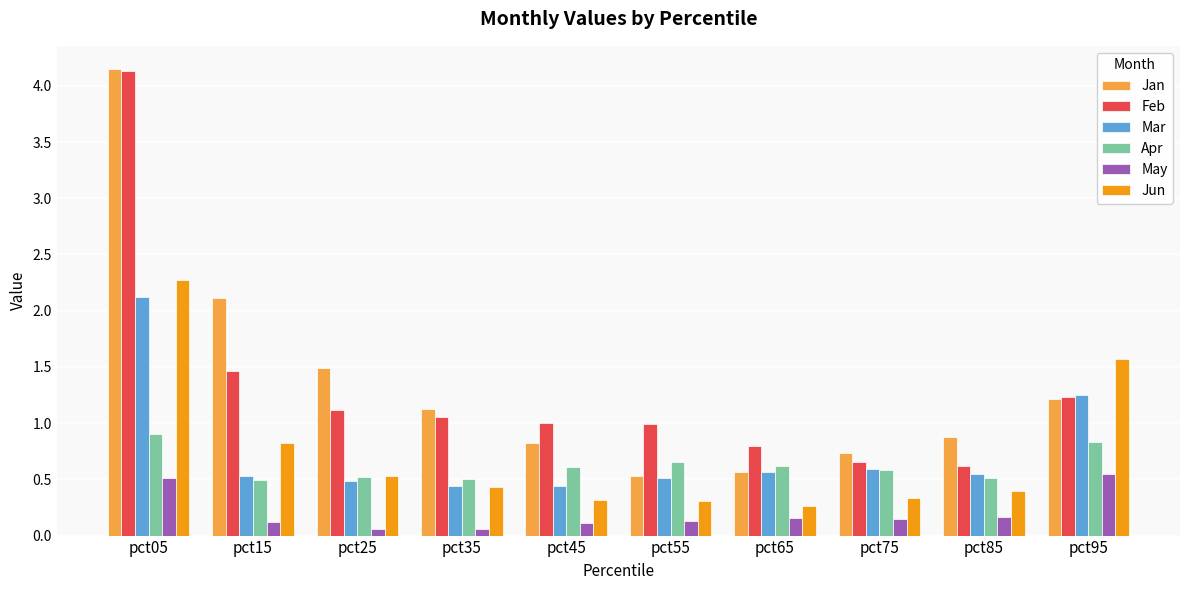

What is the difference between the Jan values at pct75 and pct15?

1.4